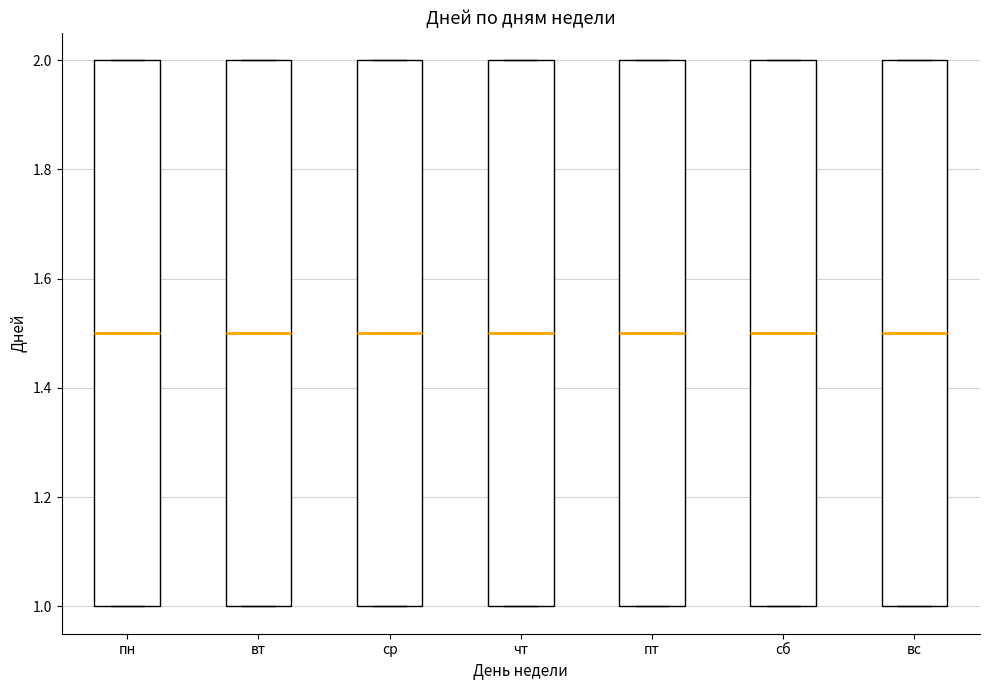

Reading left to right, transcribe this box plot: for each box, give where its median line is, the range the box spans, and where its two whiskers end, as read against the y-axis. The values are not printed on the chart, so give them approximately, as read against the axis.

пн: median 1.5, box 1.0 to 2.0, whiskers 1.0 to 2.0
вт: median 1.5, box 1.0 to 2.0, whiskers 1.0 to 2.0
ср: median 1.5, box 1.0 to 2.0, whiskers 1.0 to 2.0
чт: median 1.5, box 1.0 to 2.0, whiskers 1.0 to 2.0
пт: median 1.5, box 1.0 to 2.0, whiskers 1.0 to 2.0
сб: median 1.5, box 1.0 to 2.0, whiskers 1.0 to 2.0
вс: median 1.5, box 1.0 to 2.0, whiskers 1.0 to 2.0